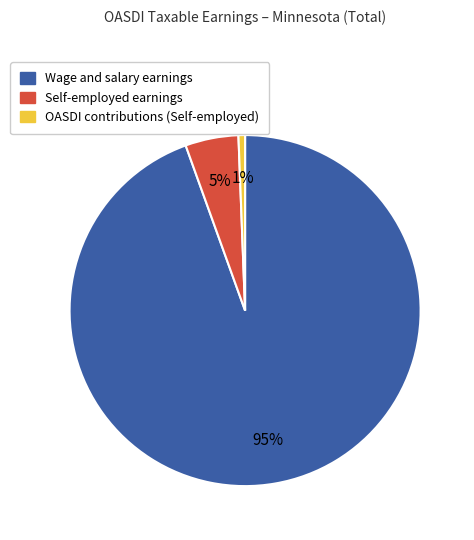

Is there a majority slice in this chart?

Yes